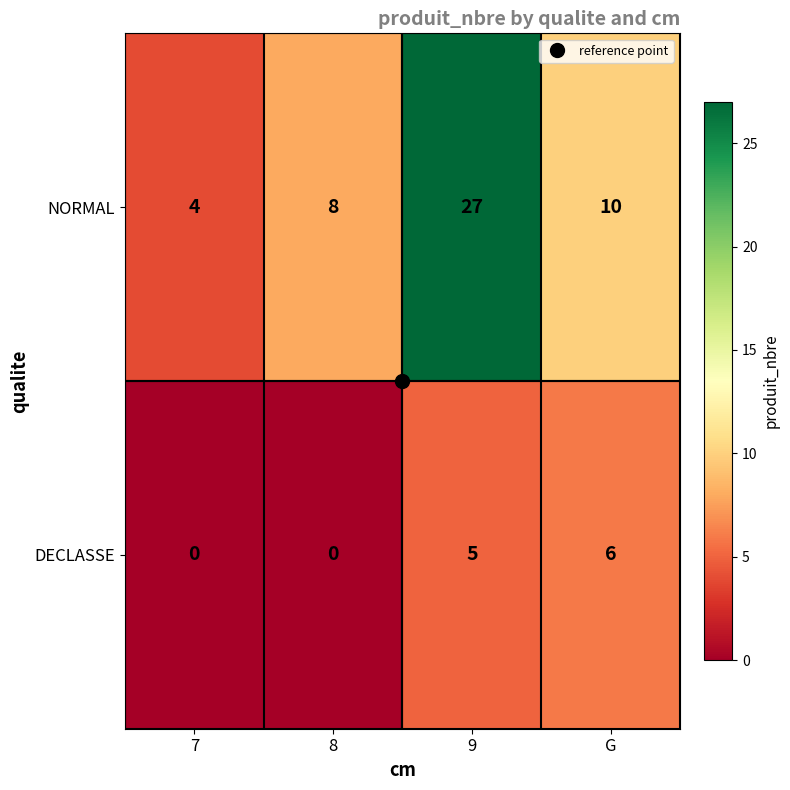

How many distinct data groups are displayed?

2